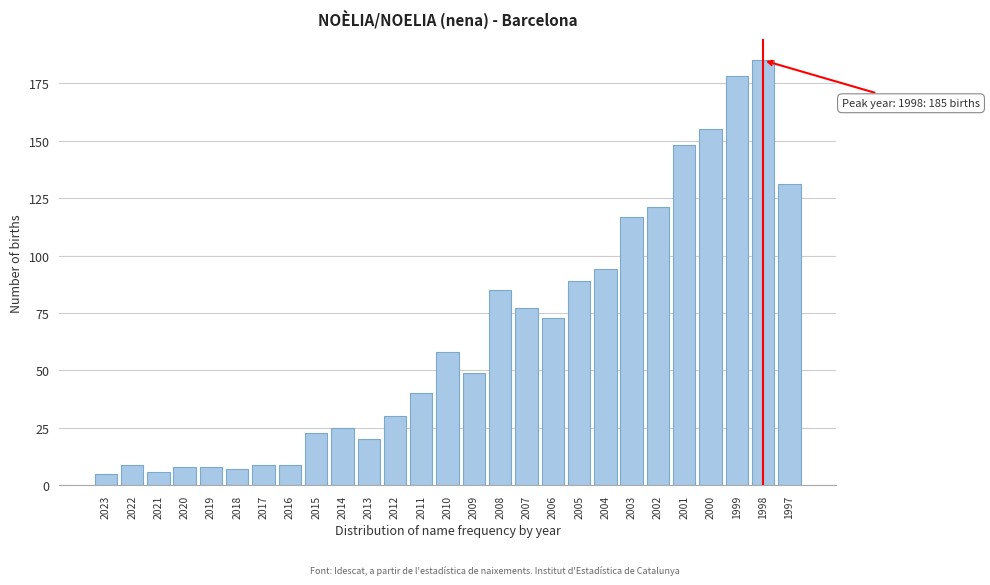

Reading left to right, list all the values displayed in this chart.

5	9	6	8	8	7	9	9	23	25	20	30	40	58	49	85	77	73	89	94	117	121	148	155	178	185	131